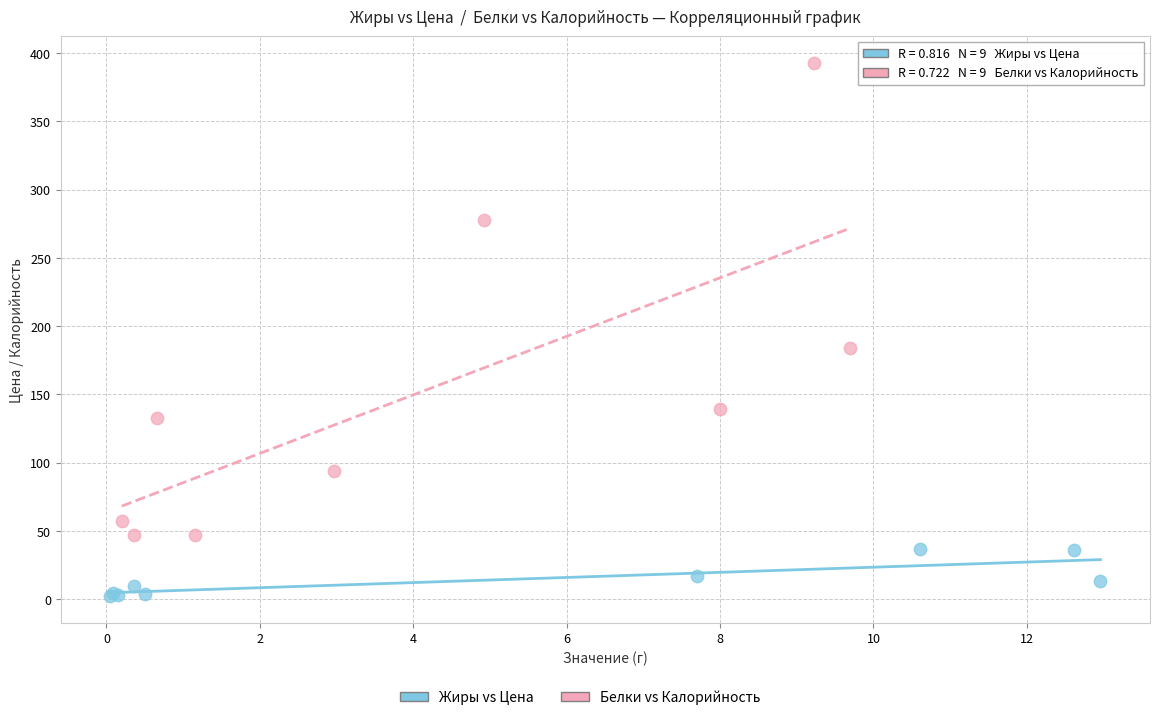

Which series has the largest Y range (max minus min)?

Белки vs Калорийность